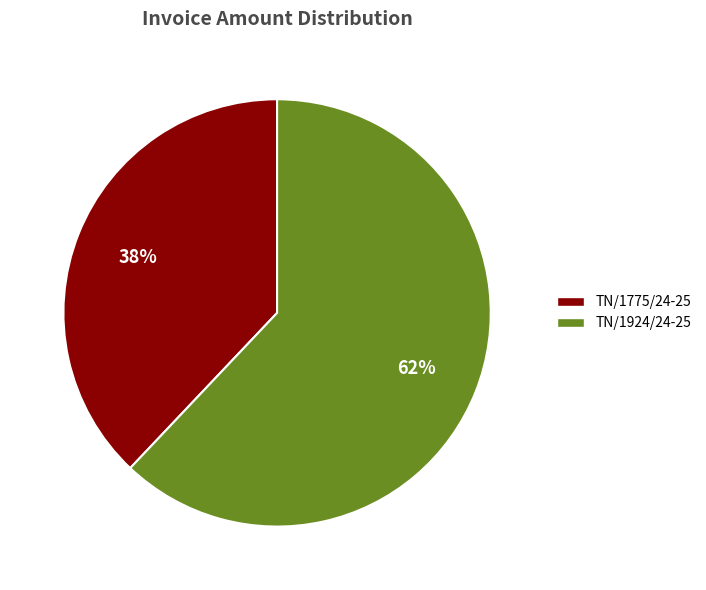

How many slices are in this pie chart?

2